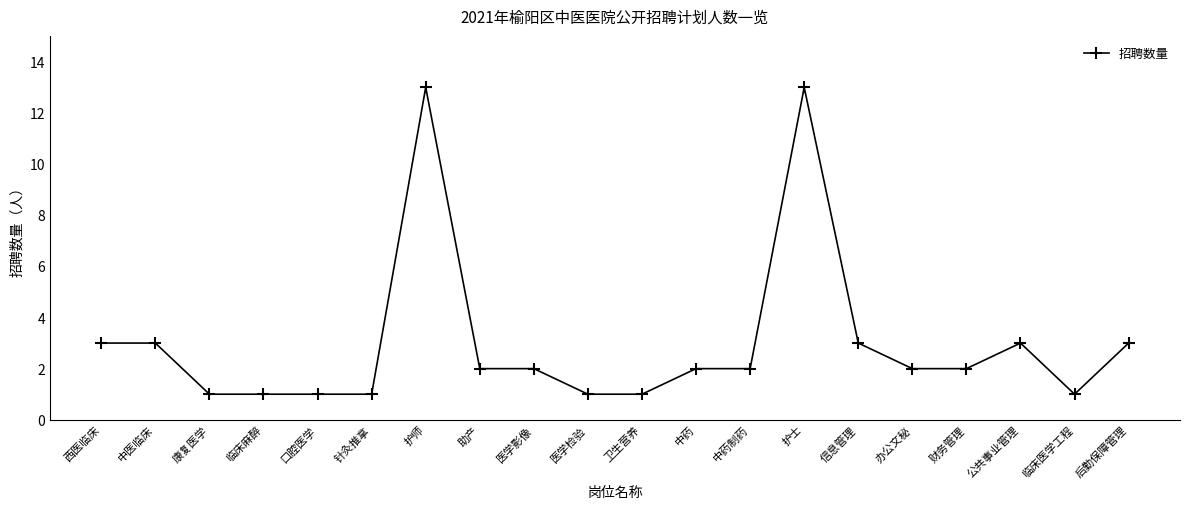

What is the ratio of the value at 护士 to the value at 中药制药?

6.5